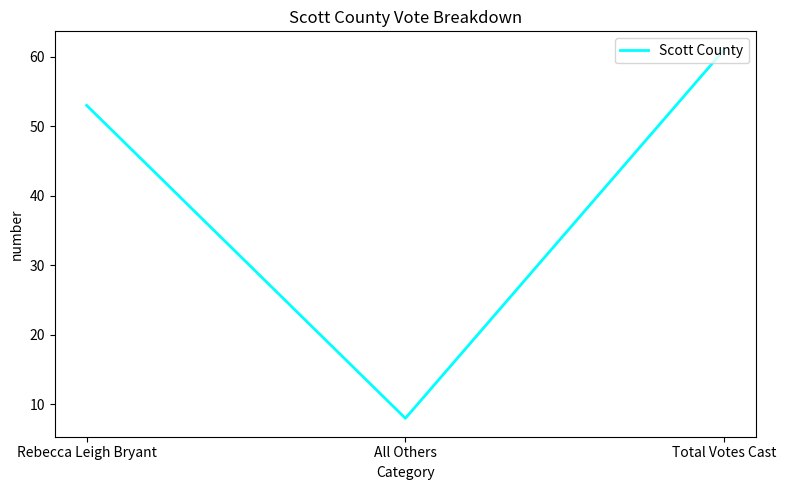

Read the value at Rebecca Leigh Bryant, to the nearest 5.

55